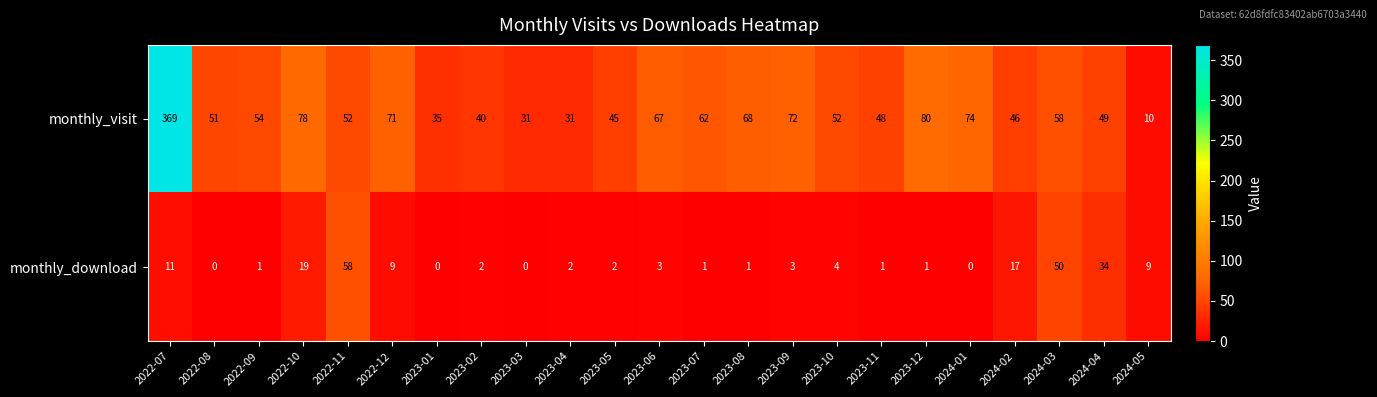

The monthly_visit series shows 16 at 2023-09. True or false?

False